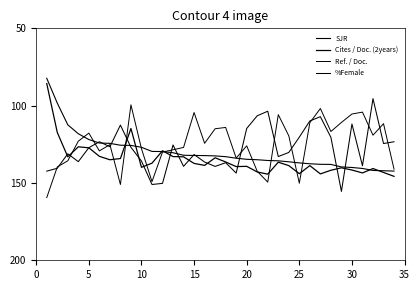

Is this an area chart (filled region under the line)?

No